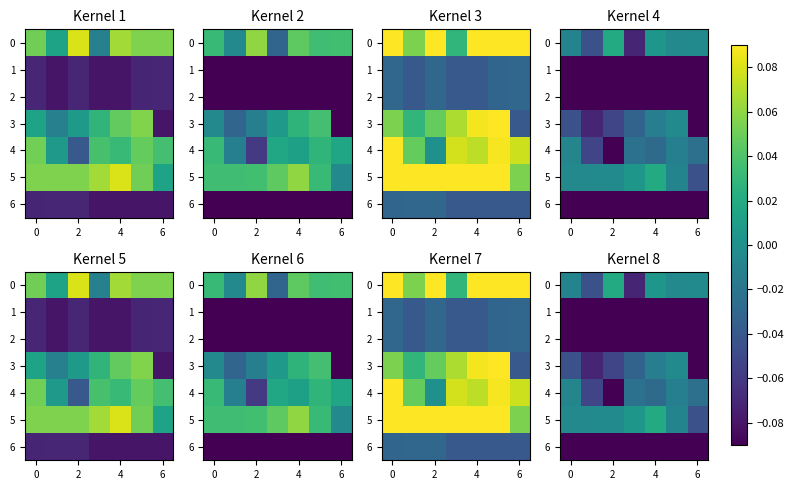

Is the value of 2 at 2 greater than the value of 4 at 4?

No